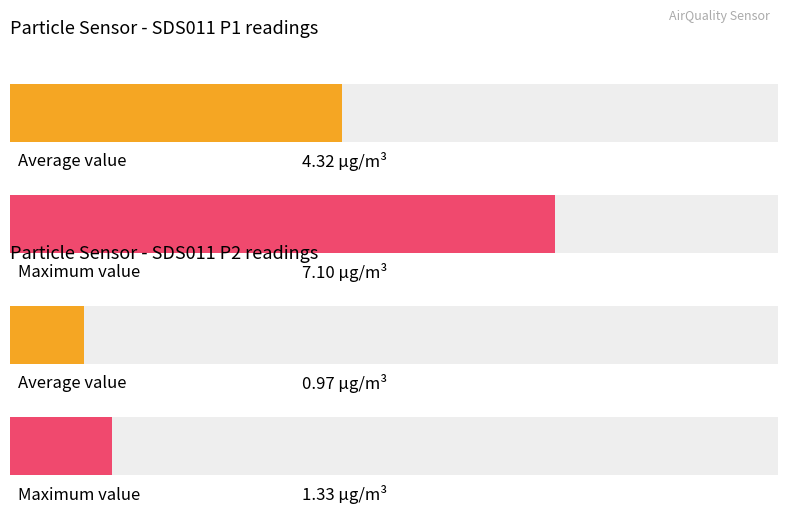

How many bars are there in each group?

2